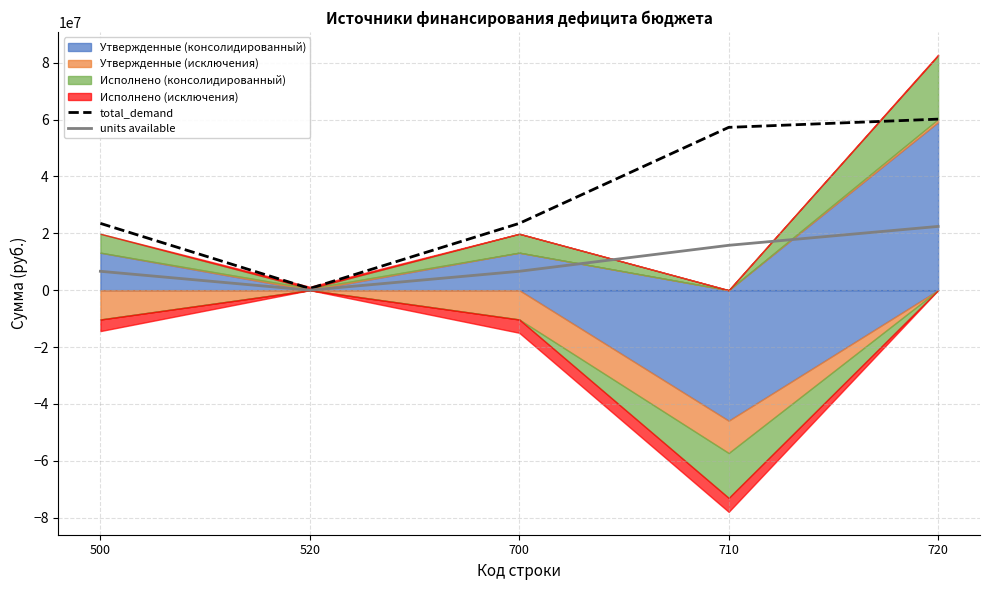

What is the maximum value for units available?

22425699.4